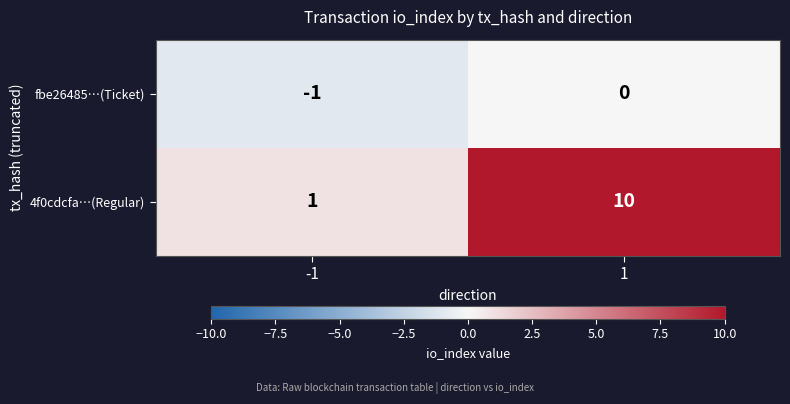

Count the number of categories in the chart.

2